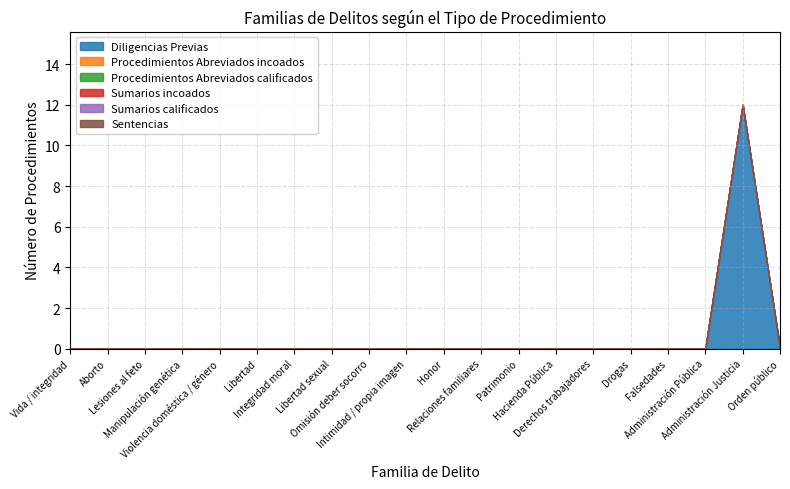

Reading left to right, transcribe all the data shown in this chart.

Diligencias Previas: 0	0	0	0	0	0	0	0	0	0	0	0	0	0	0	0	0	0	12	0
Procedimientos Abreviados incoados: 0	0	0	0	0	0	0	0	0	0	0	0	0	0	0	0	0	0	0	0
Procedimientos Abreviados calificados: 0	0	0	0	0	0	0	0	0	0	0	0	0	0	0	0	0	0	0	0
Sumarios incoados: 0	0	0	0	0	0	0	0	0	0	0	0	0	0	0	0	0	0	0	0
Sumarios calificados: 0	0	0	0	0	0	0	0	0	0	0	0	0	0	0	0	0	0	0	0
Sentencias: 0	0	0	0	0	0	0	0	0	0	0	0	0	0	0	0	0	0	0	0